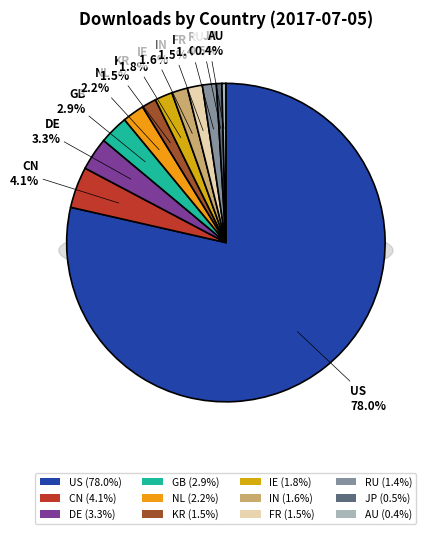

Does IN represent more than half of the total?

No